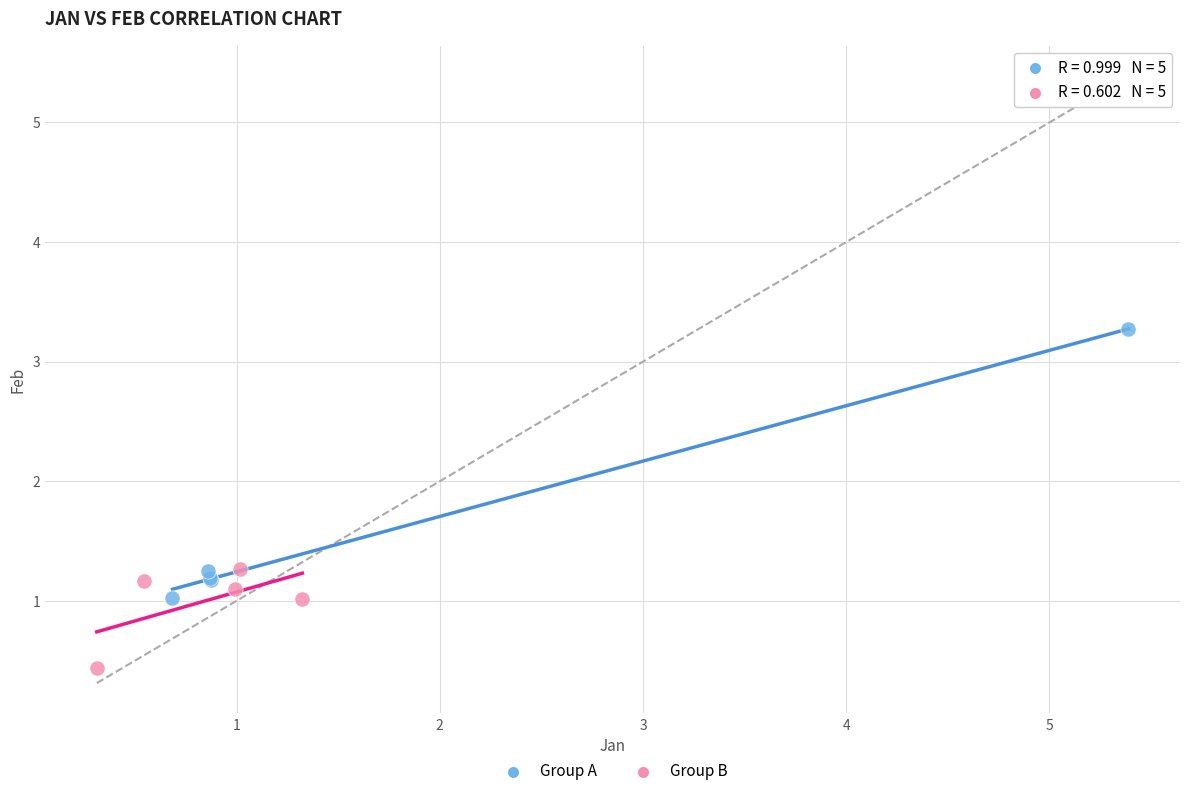

Which series contains the lowest Y value?

Group B